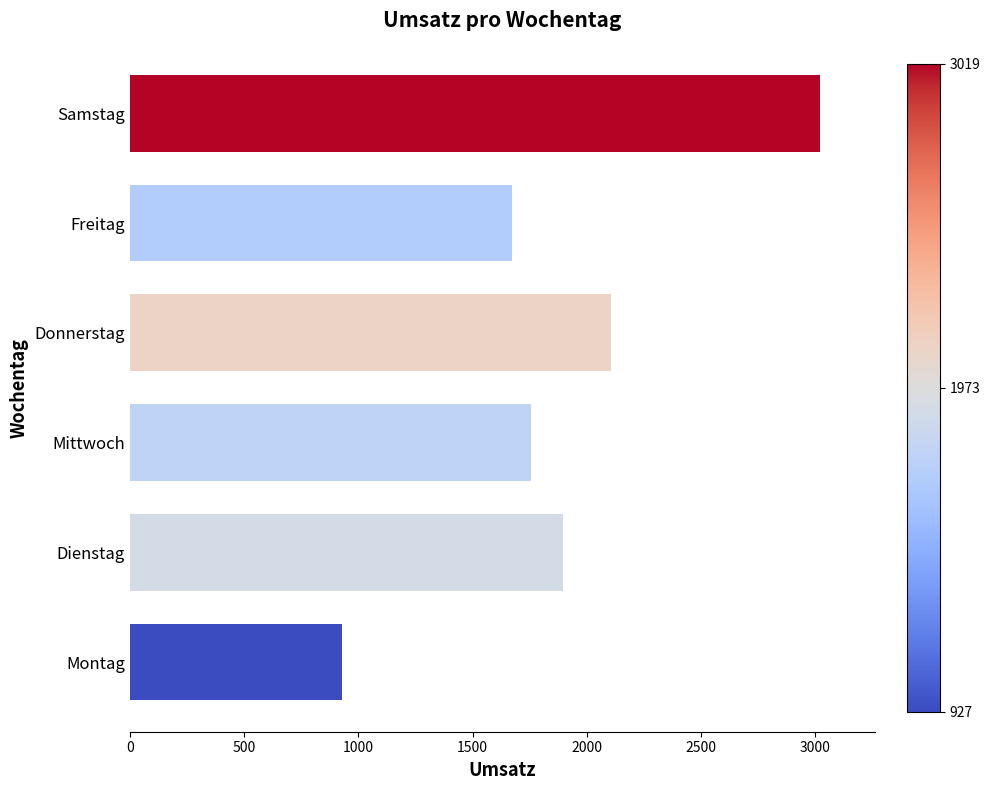

What is the greatest value displayed?

3019.3